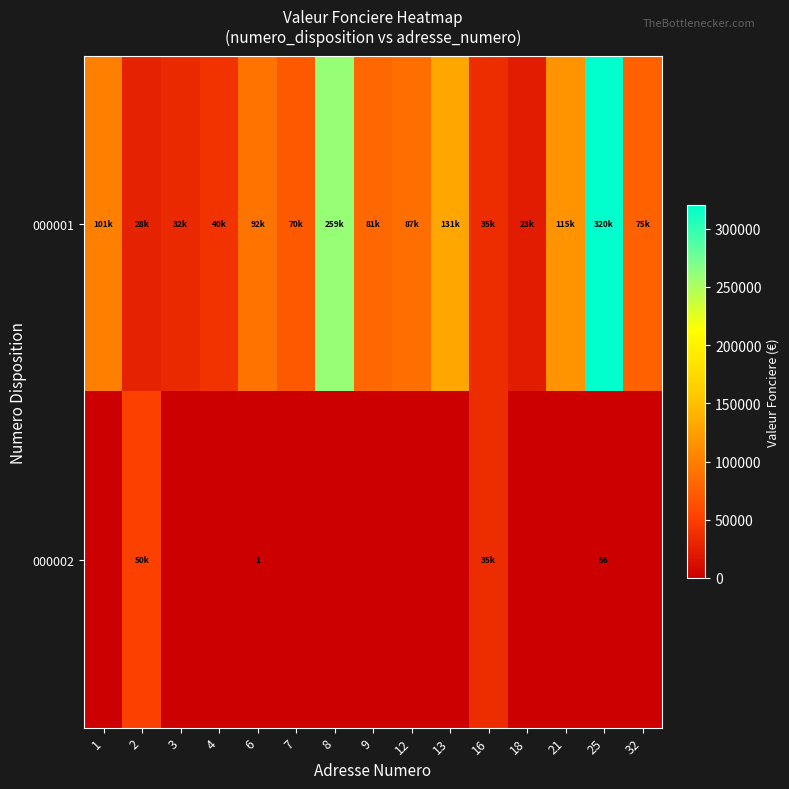

What is the sum of all 000002 values?

85057.0